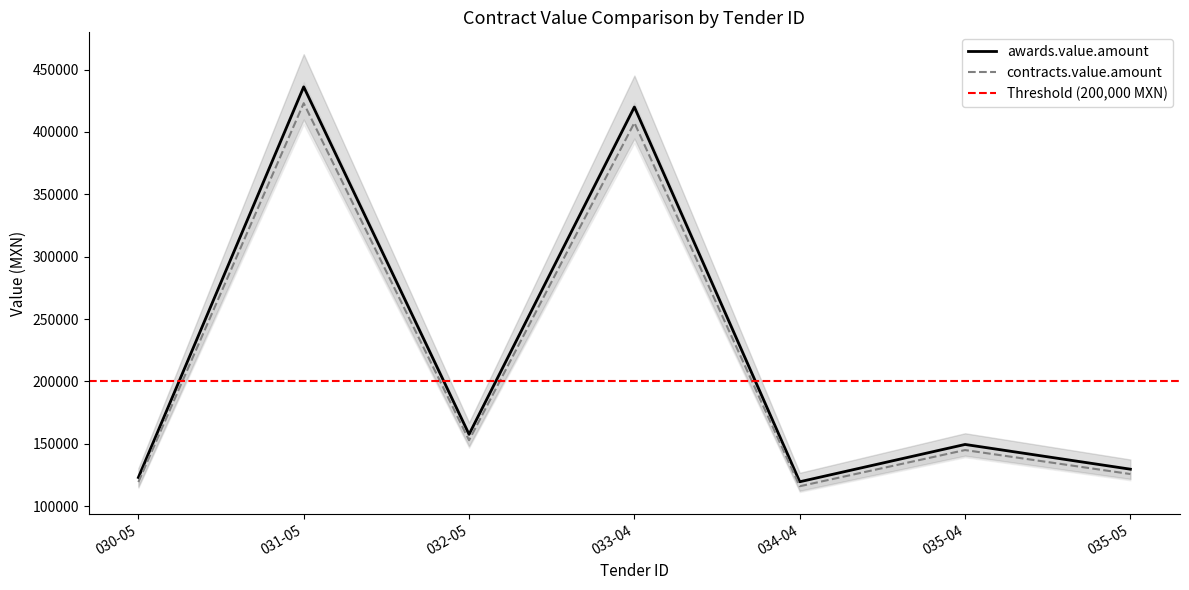

How many lines are shown in the chart?

2